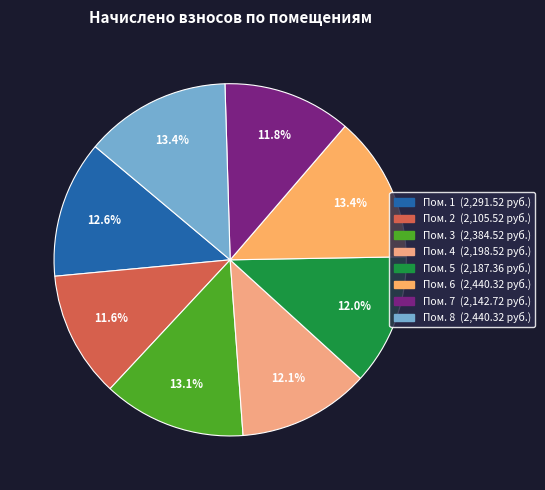

How many slices are in this pie chart?

8